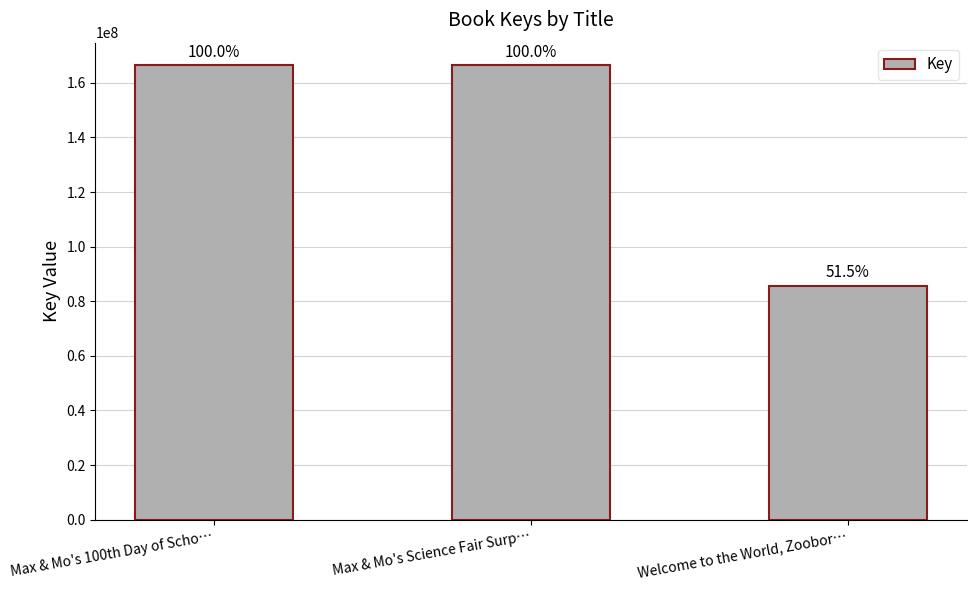

The chart shows a value of 166403030 at Max & Mo's 100th Day of Scho…. True or false?

True